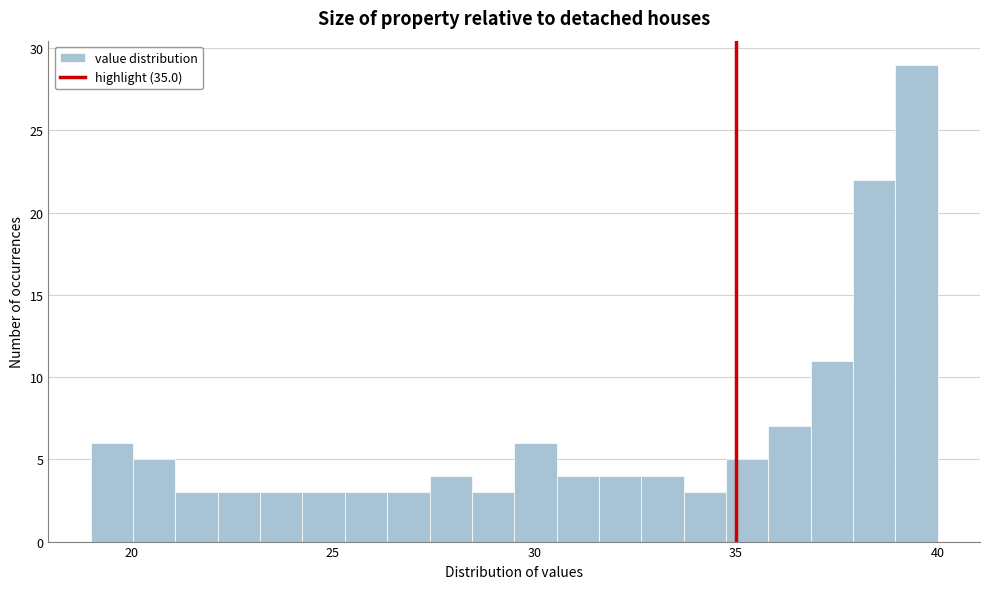

Read against the x-axis, roughly where is the centre of the tallest bar?

39.5